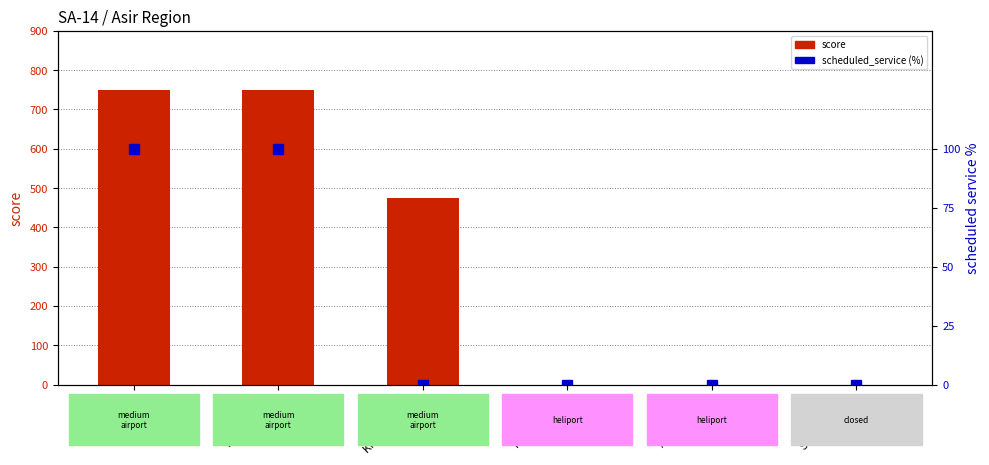

Where is score nearest to the value 375?

King Khalid AB